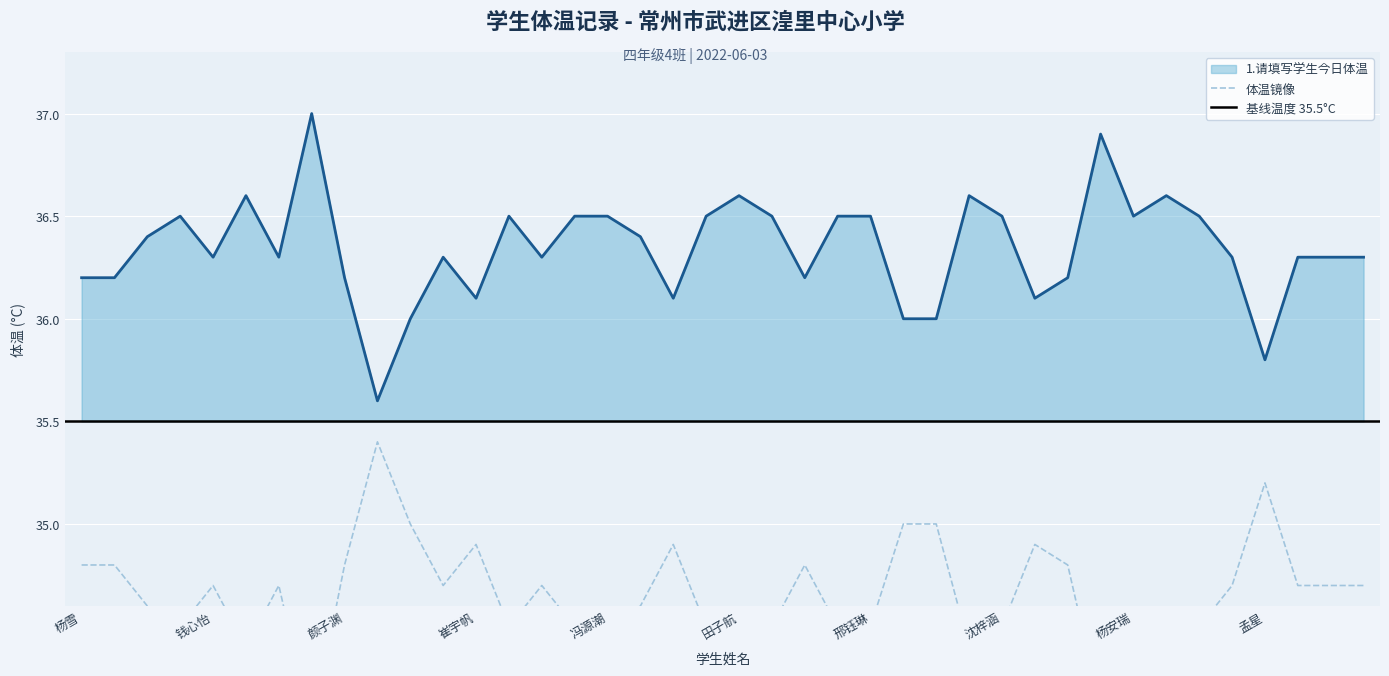

Approximately how many times larger is the value at 陈语涵 compared to 朱辰阳?

1.0